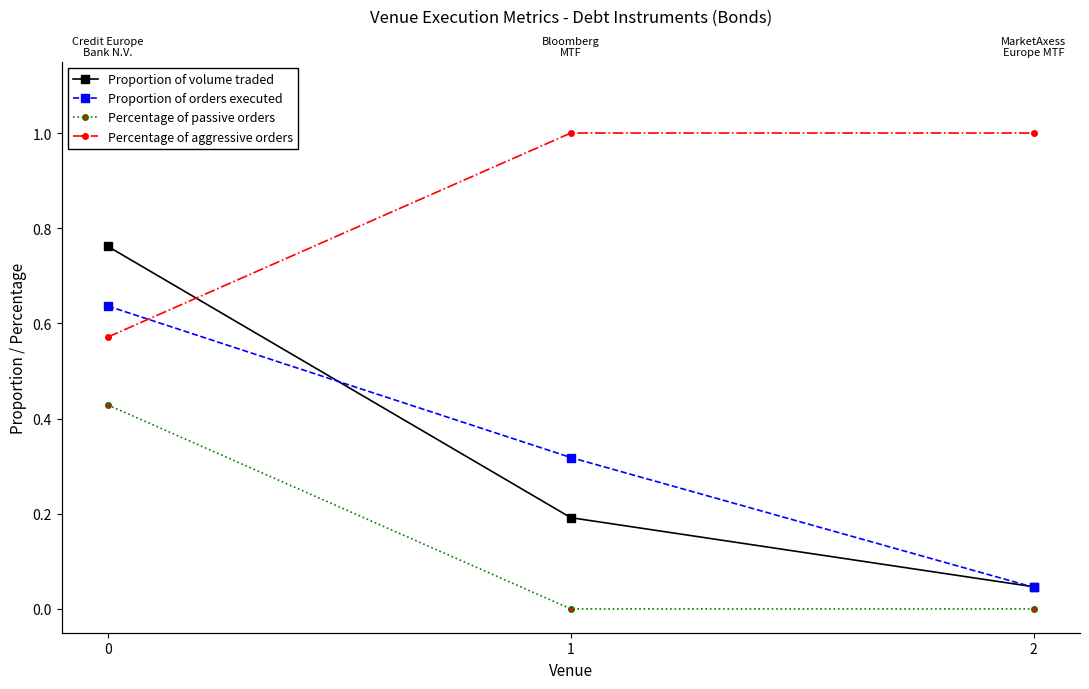

How many lines are shown in the chart?

4